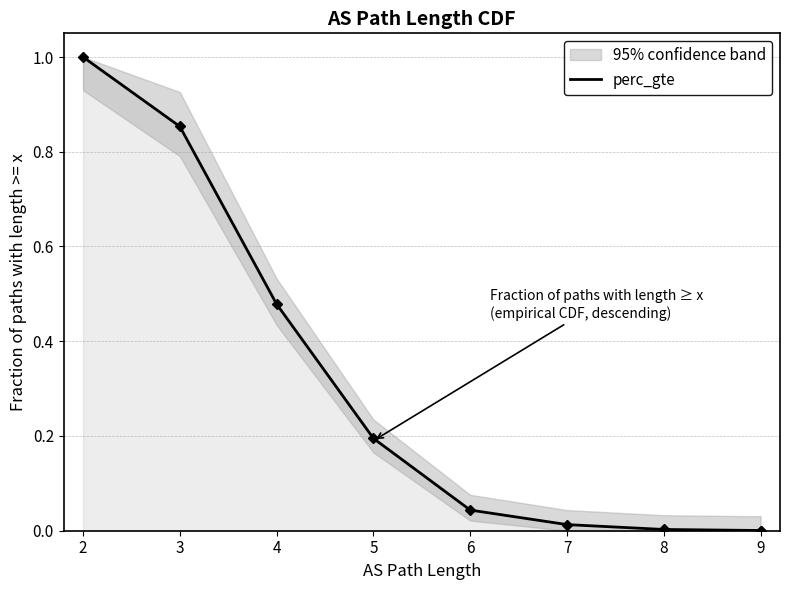

What is the sum of the values at 5 and 9?

0.2